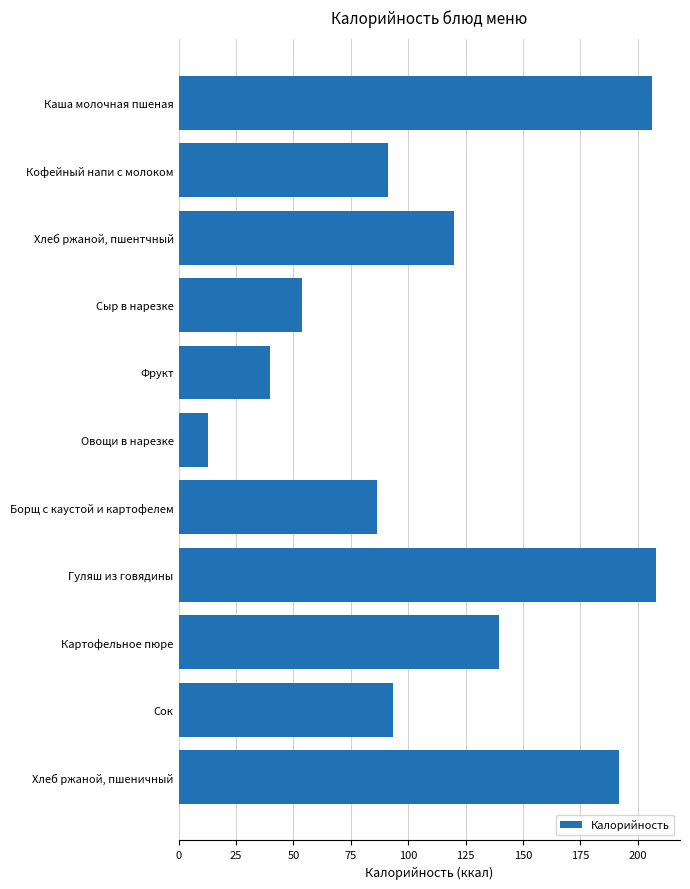

What is the value of the 10th bar from the top?

93.2